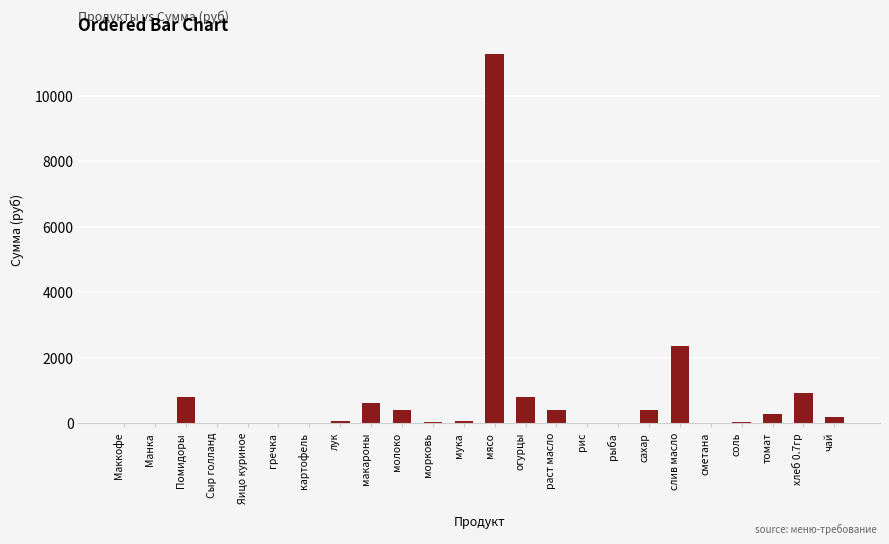

What is the sum of all values?

18740.3